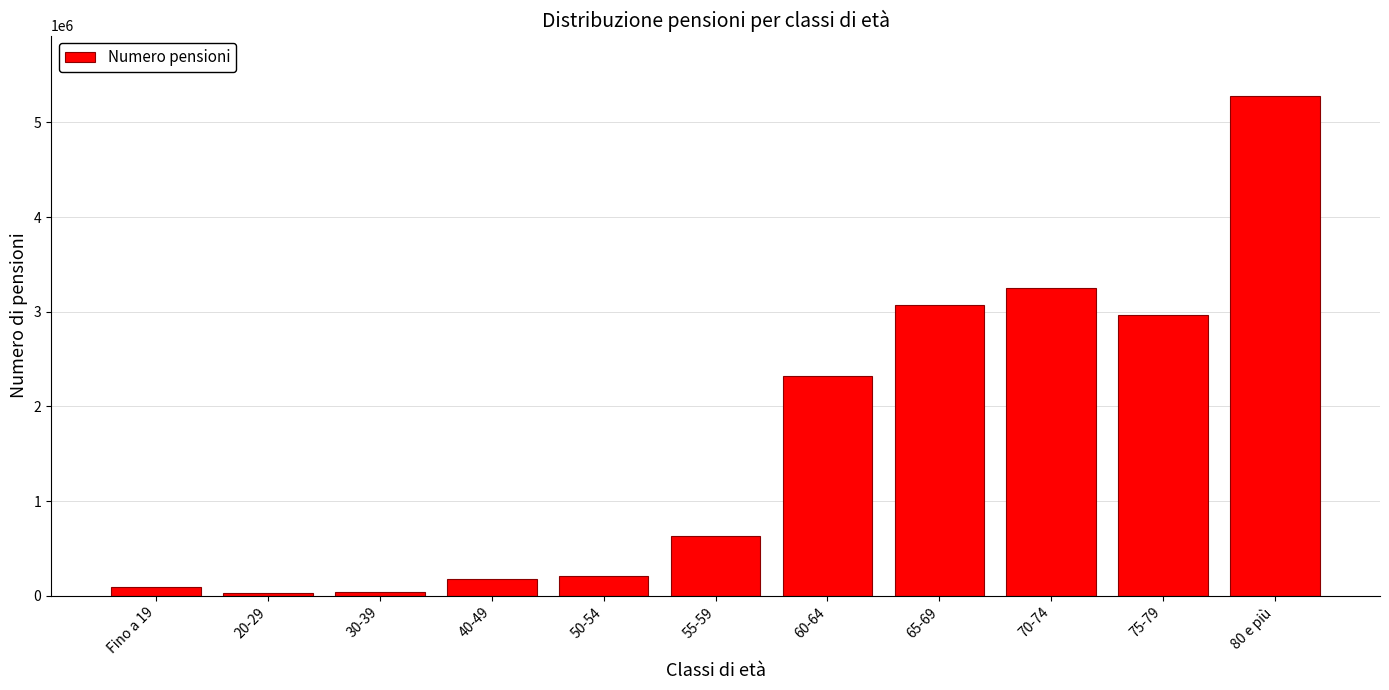

What is the change in value from 40-49 to 75-79?

+2782340